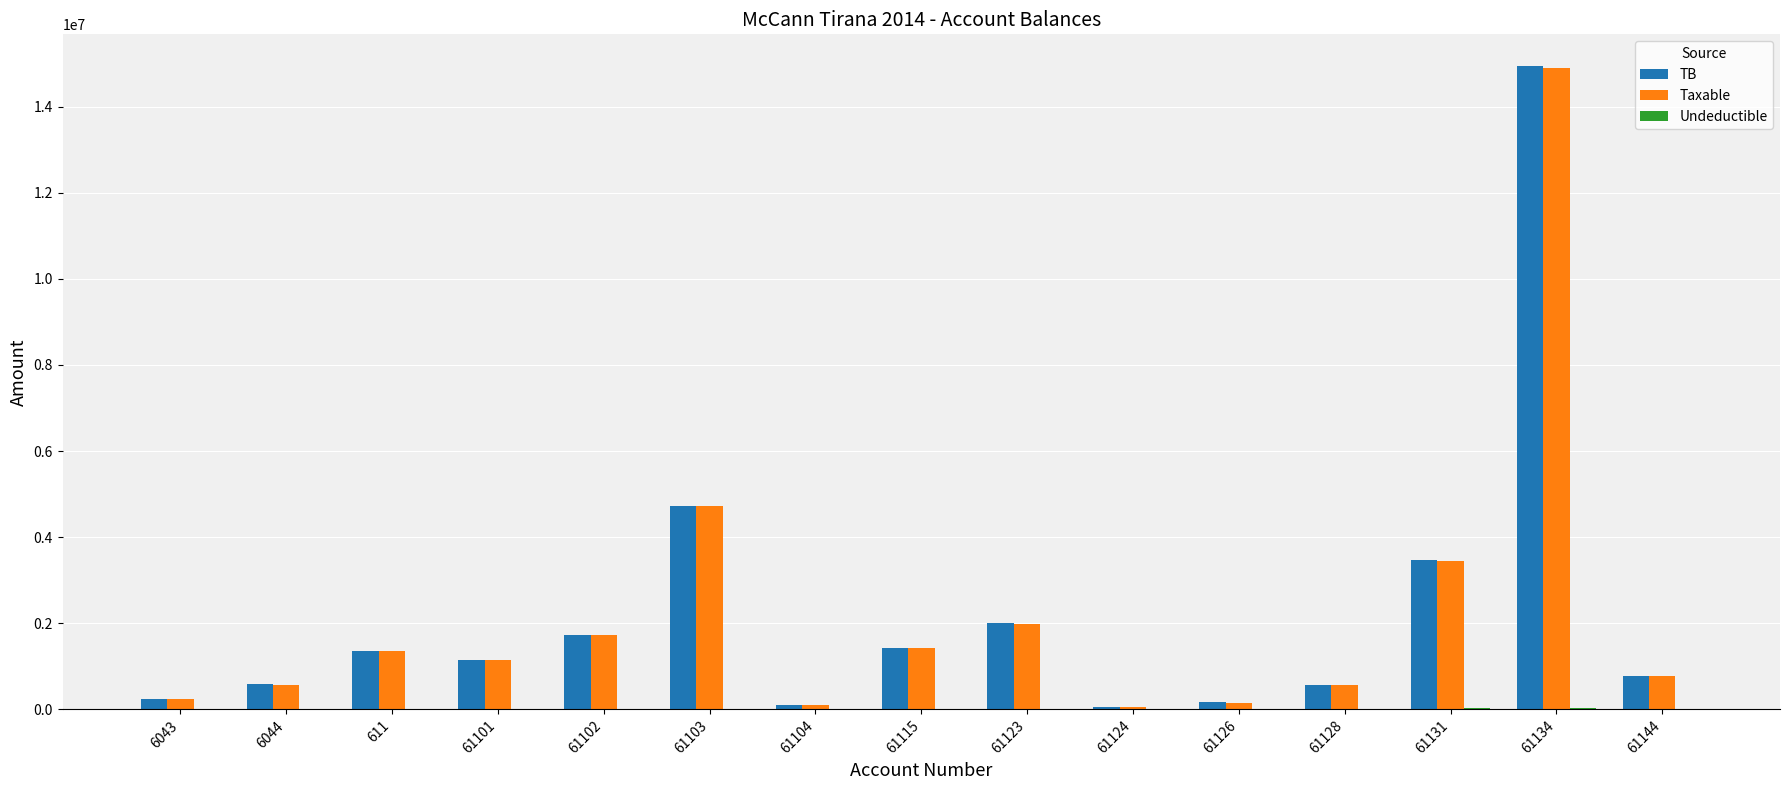

What is the total value across all series at 61102?

3470303.0